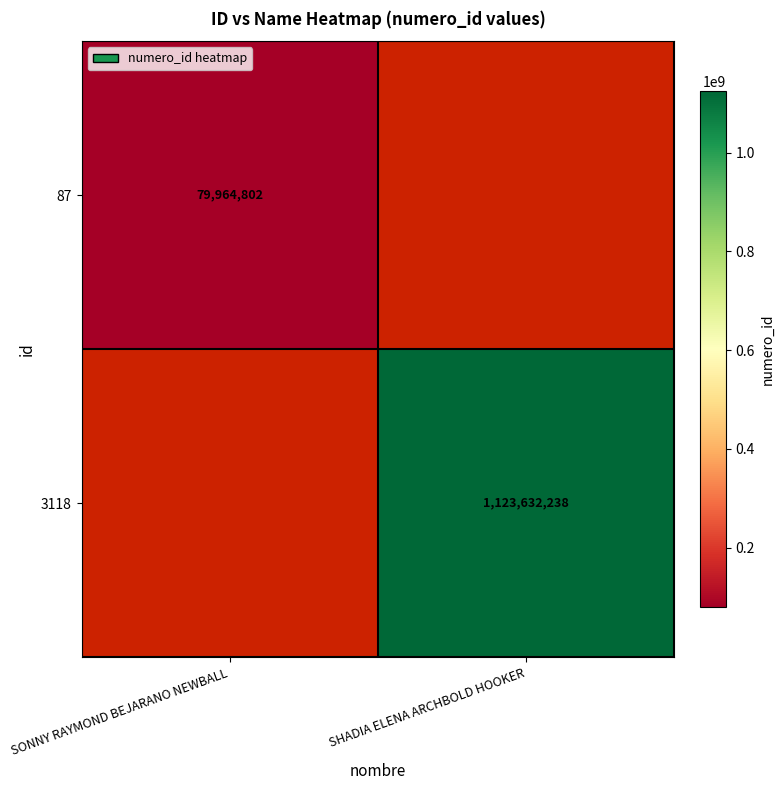

The value of 87 at SONNY RAYMOND BEJARANO NEWBALL is 118072065.6. True or false?

False